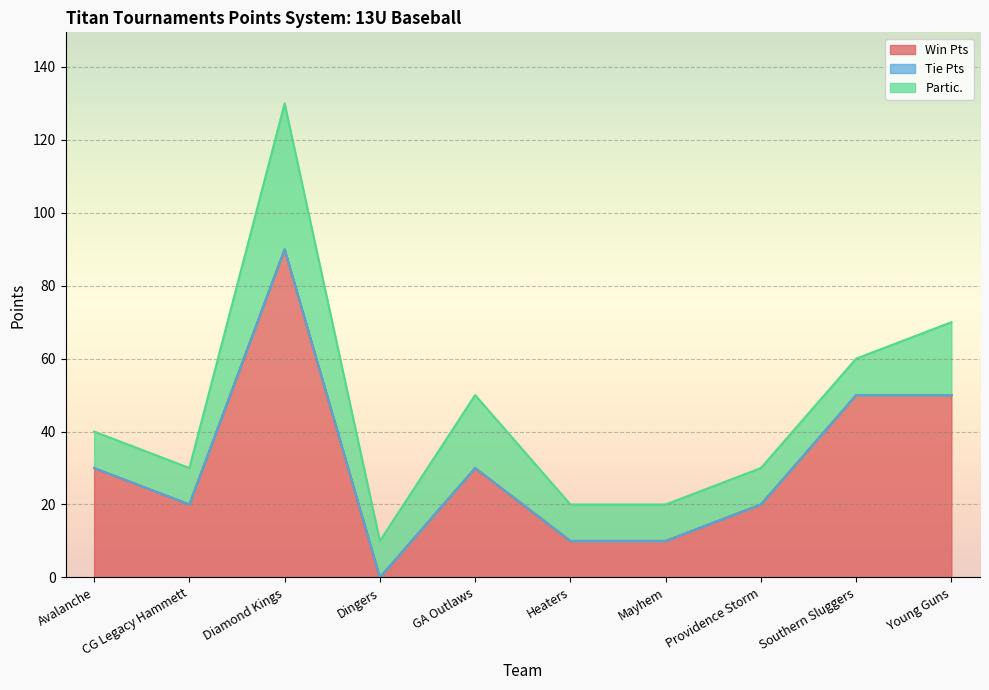

Where is the first local maximum for Partic.?

Diamond Kings